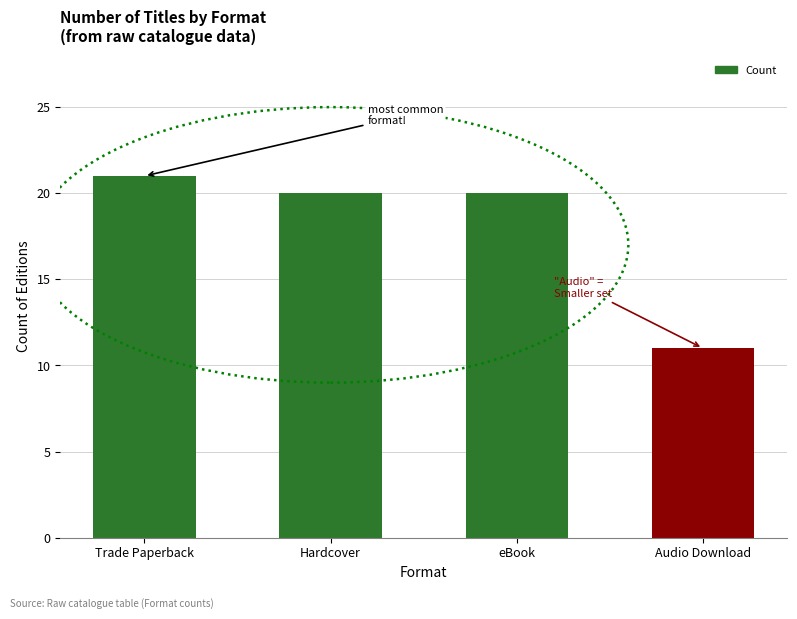

Reading left to right, list all the values displayed in this chart.

21	20	20	11